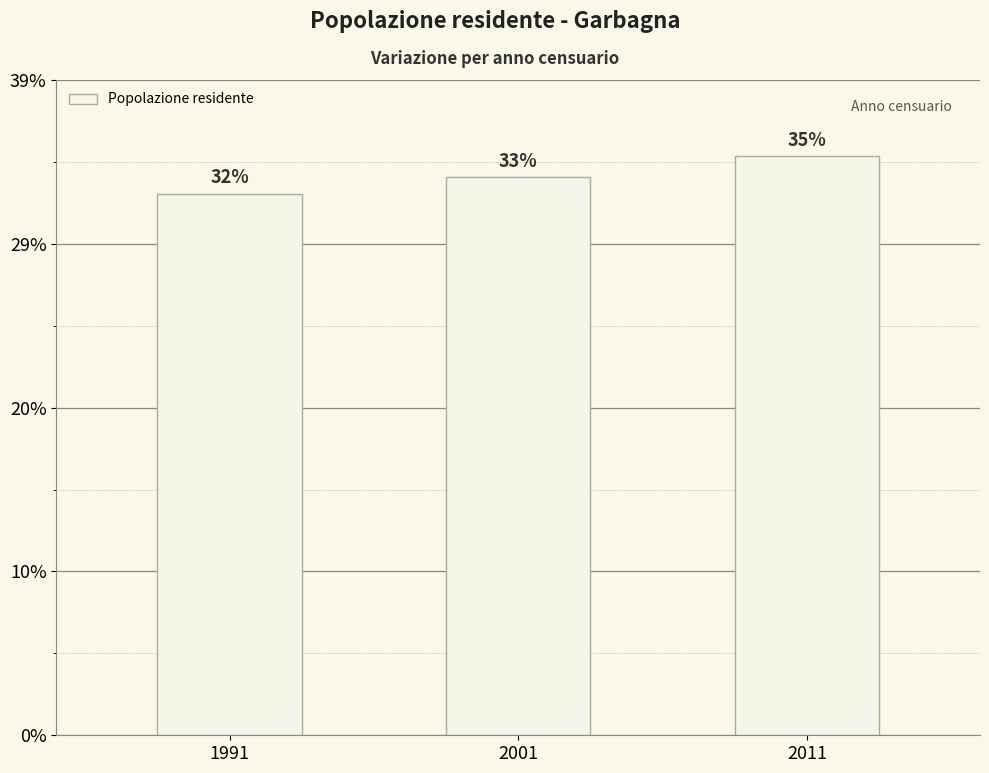

List the labels in order of value, smallest first.

1991, 2001, 2011